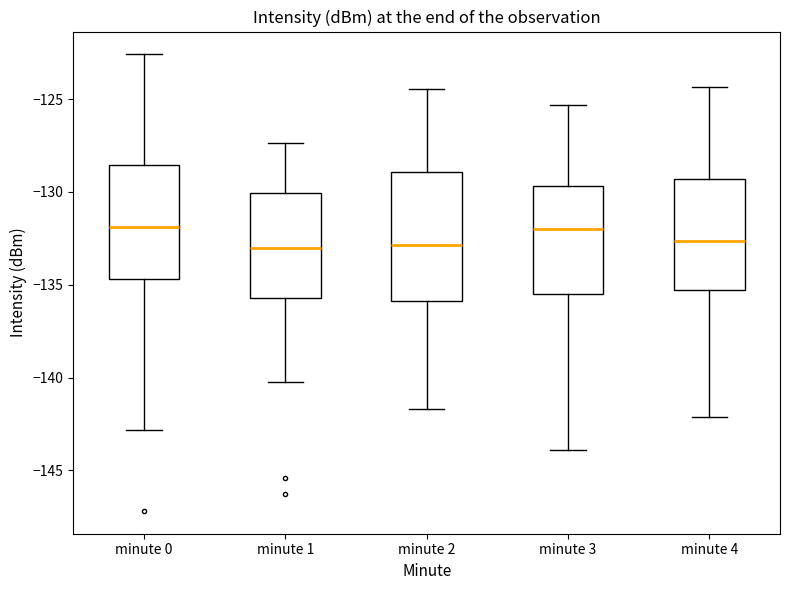

Where does the lower whisker of the box for minute 3 end on the y-axis? The values are not printed on the chart, so give them approximately, as read against the axis.

-144.0